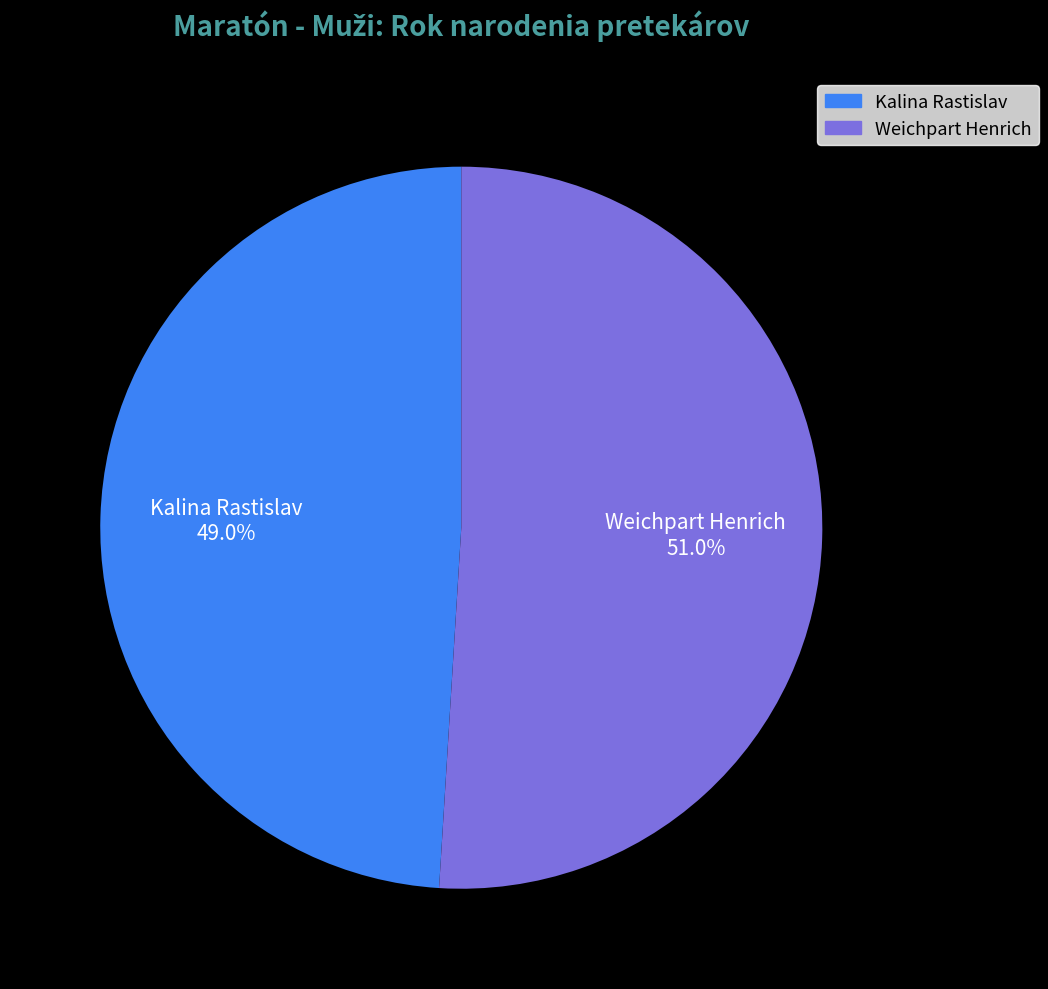

Count the number of slices in the pie.

2